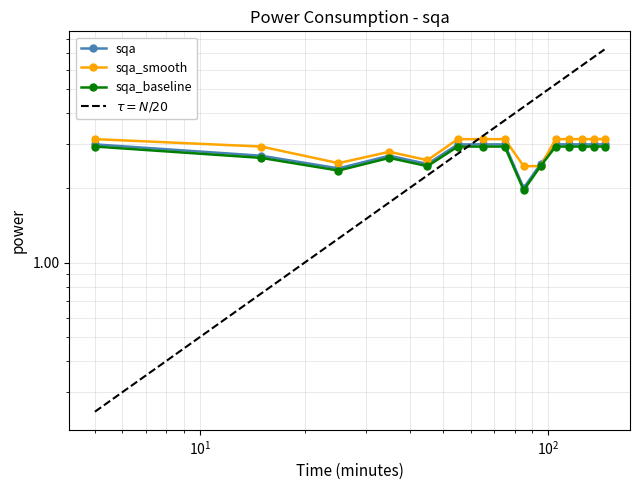

What is the highest value of the sqa series?

3.0